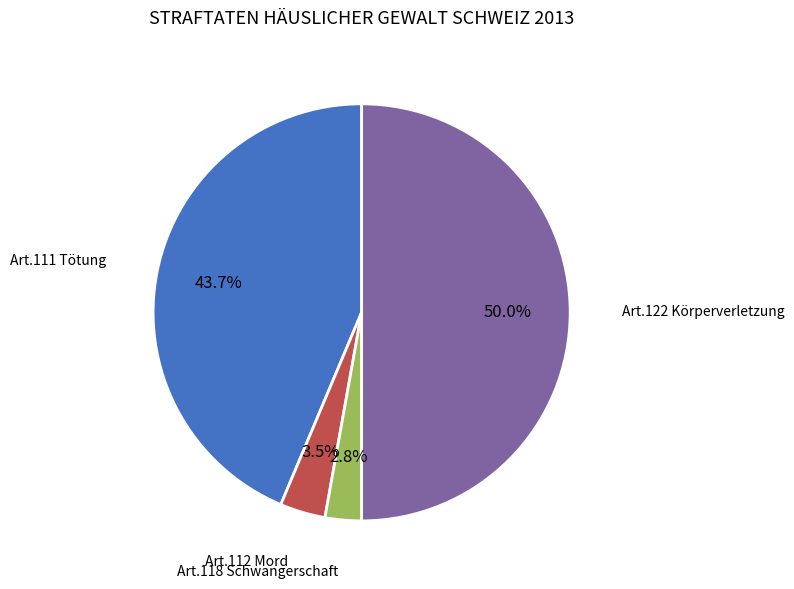

How many slices are in this pie chart?

4